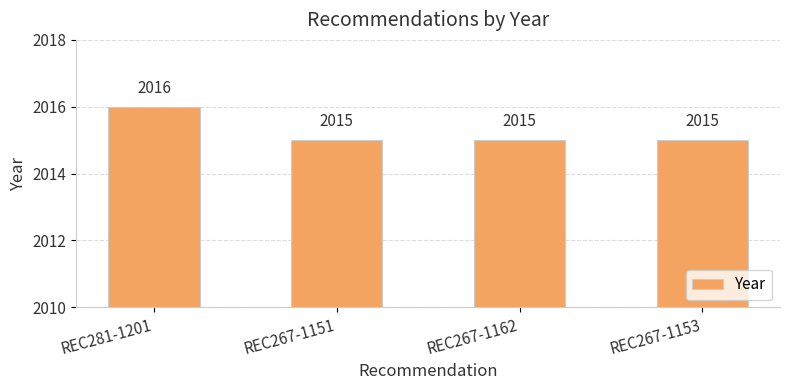

What is the label of the 3rd bar from the right?

REC267-1151